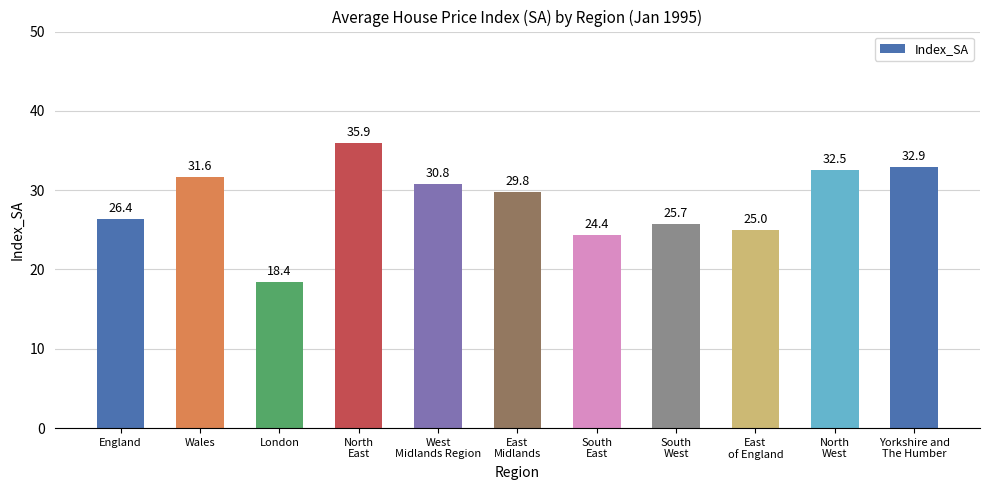

Which label corresponds to the smallest value in the chart?

London